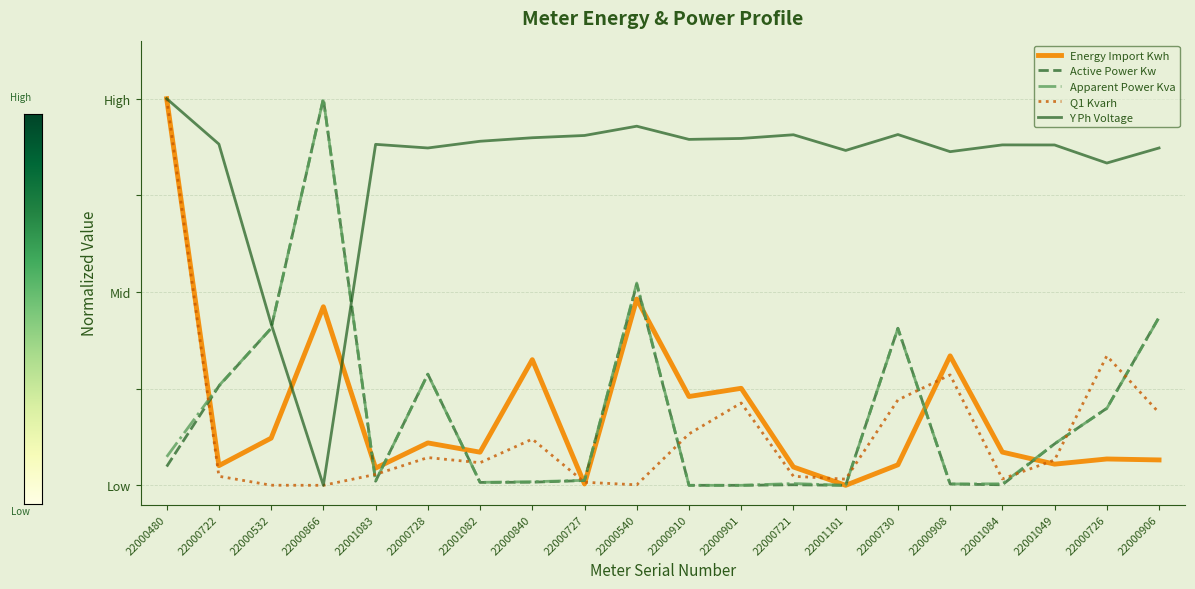

What is the value of the Active Power Kw point at the 18th from the left?

0.1